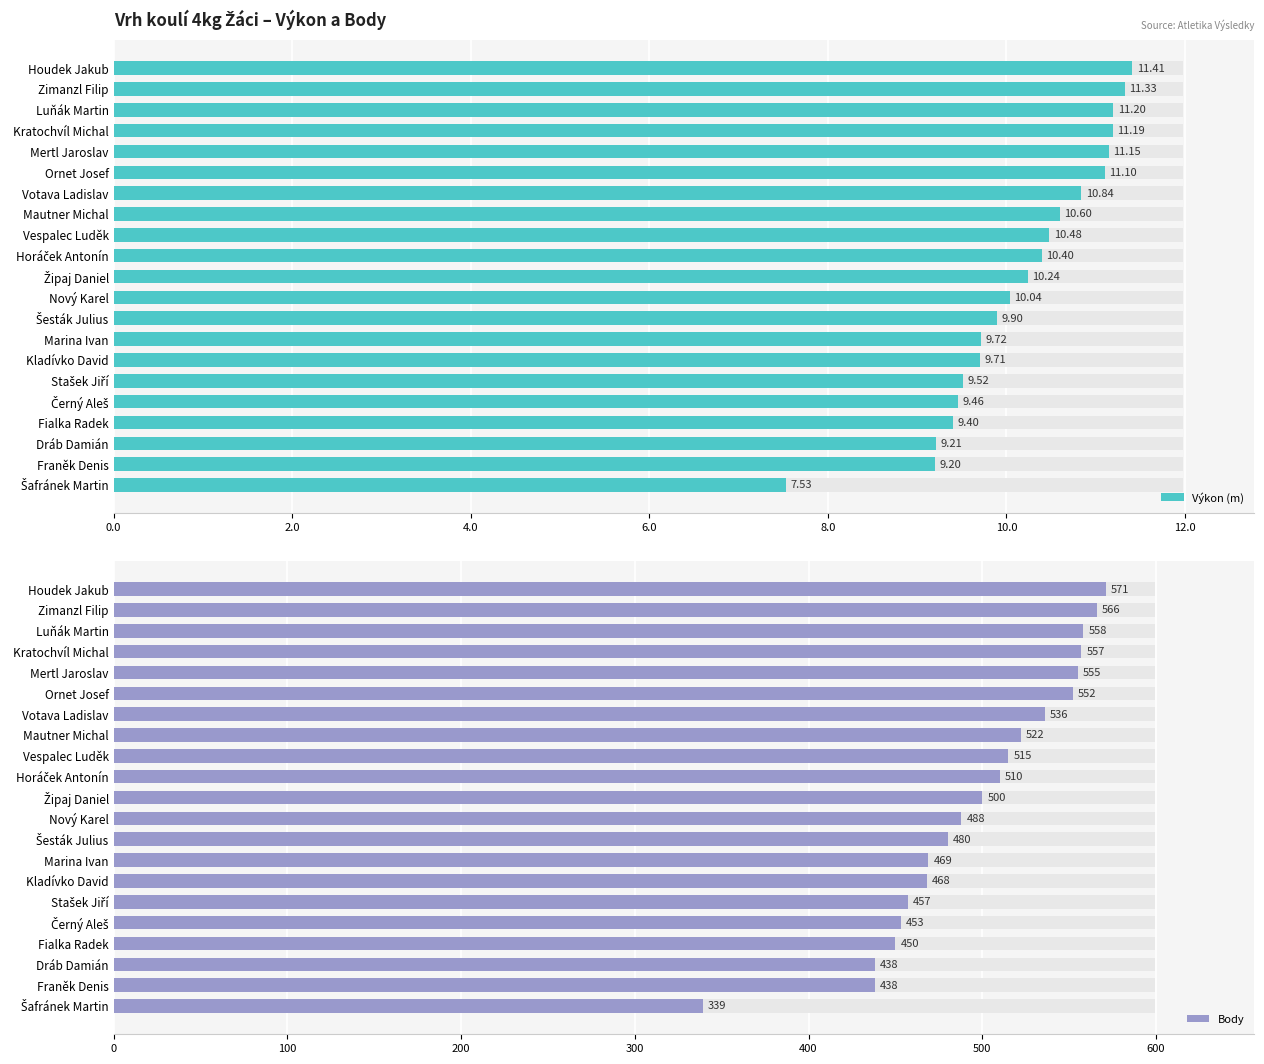

List the series in order of their peak value, highest first.

Body, Výkon (m)